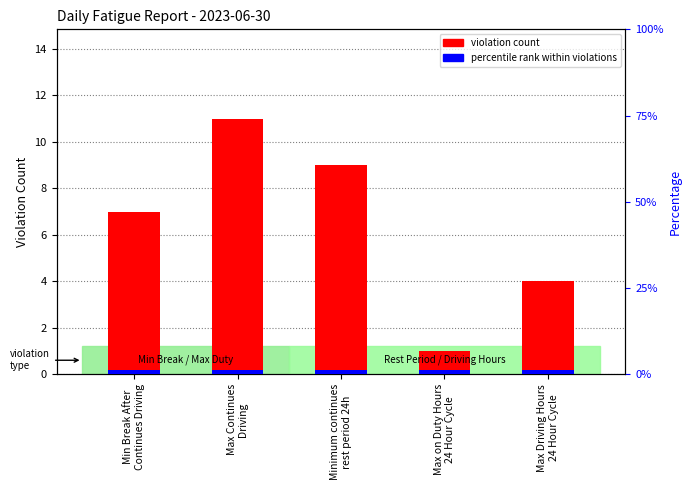

True or false: violation count has a value of 1.5 at Max on Duty Hours
24 Hour Cycle.

False